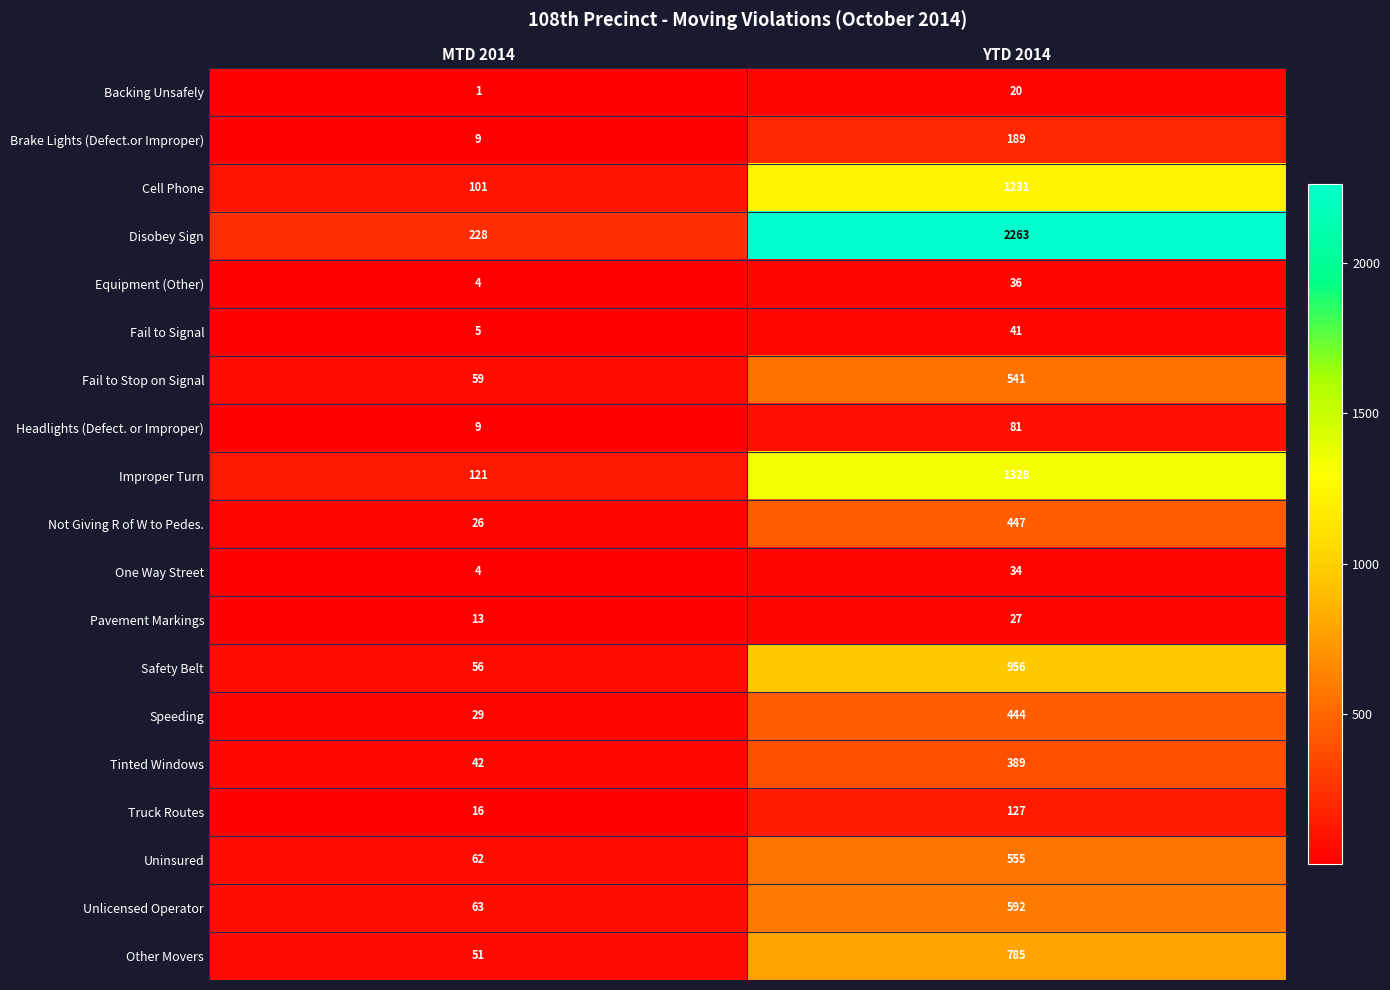

What value does the Speeding series have at MTD 2014, to the nearest 5?

30